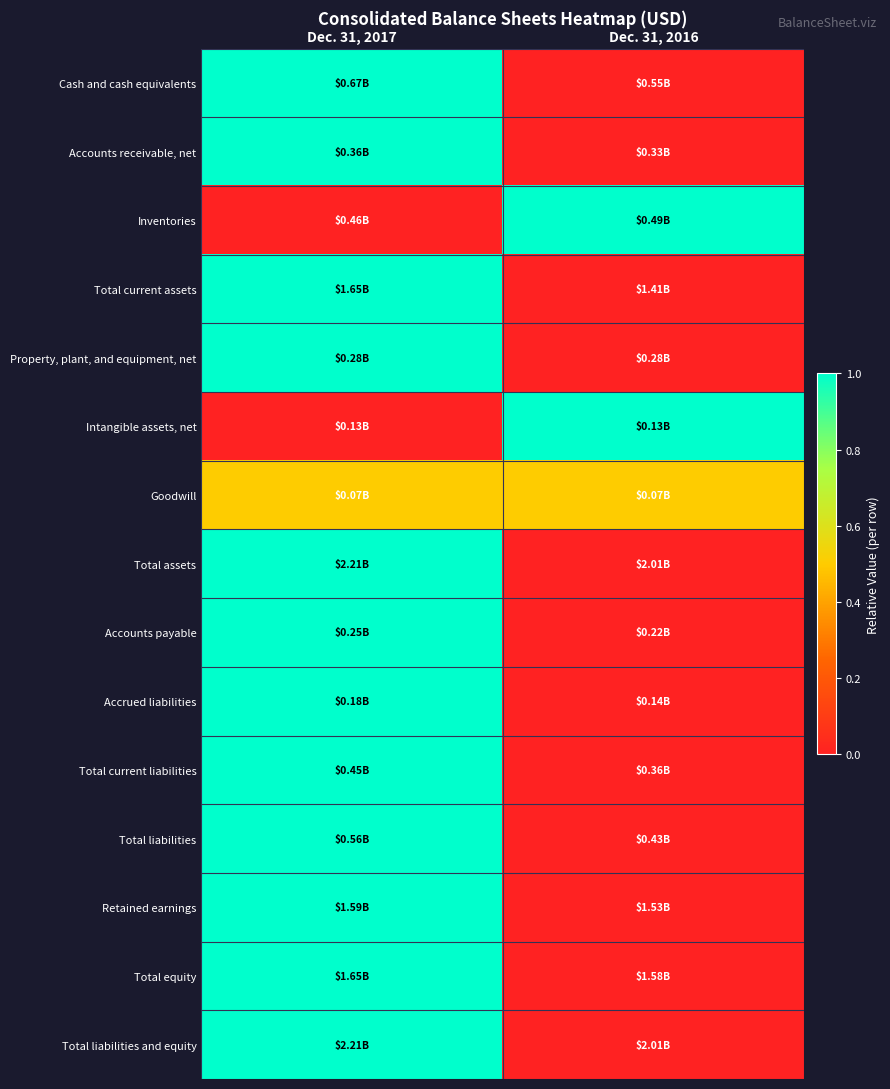

Reading right to left, list all the values displayed in this chart.

Cash and cash equivalents: Dec. 31, 2016=0.0	Dec. 31, 2017=1.0
Accounts receivable, net: Dec. 31, 2016=0.0	Dec. 31, 2017=1.0
Inventories: Dec. 31, 2016=1.0	Dec. 31, 2017=0.0
Total current assets: Dec. 31, 2016=0.0	Dec. 31, 2017=1.0
Property, plant, and equipment, net: Dec. 31, 2016=0.0	Dec. 31, 2017=1.0
Intangible assets, net: Dec. 31, 2016=1.0	Dec. 31, 2017=0.0
Goodwill: Dec. 31, 2016=0.5	Dec. 31, 2017=0.5
Total assets: Dec. 31, 2016=0.0	Dec. 31, 2017=1.0
Accounts payable: Dec. 31, 2016=0.0	Dec. 31, 2017=1.0
Accrued liabilities: Dec. 31, 2016=0.0	Dec. 31, 2017=1.0
Total current liabilities: Dec. 31, 2016=0.0	Dec. 31, 2017=1.0
Total liabilities: Dec. 31, 2016=0.0	Dec. 31, 2017=1.0
Retained earnings: Dec. 31, 2016=0.0	Dec. 31, 2017=1.0
Total equity: Dec. 31, 2016=0.0	Dec. 31, 2017=1.0
Total liabilities and equity: Dec. 31, 2016=0.0	Dec. 31, 2017=1.0